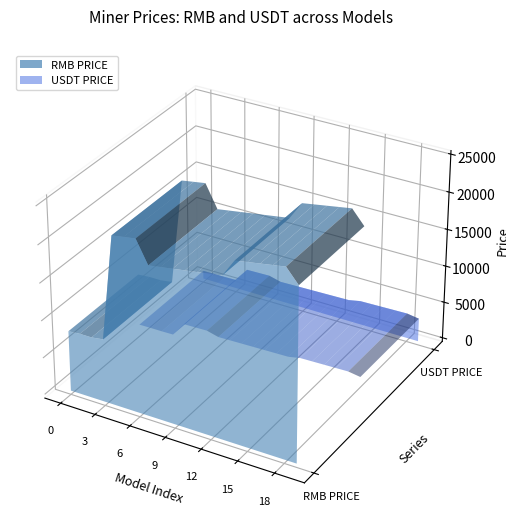

Reading left to right, extract all data points from this chart.

RMB PRICE: 8135.6	8271.2	8271.2	8497.2	22569.8	22820.6	23071.4	20088.3	20330.4	20572.4	20814.4	21056.4	21298.5	21540.5	23882.0	24147.4	24412.8	24678.1	24943.5	23097.6
USDT PRICE: 1116.0	1134.6	1134.6	1165.6	3096.0	3130.4	3164.8	2755.6	2788.8	2822.0	2855.2	2888.4	2921.6	2954.8	3276.0	3312.4	3348.8	3385.2	3421.6	3168.4